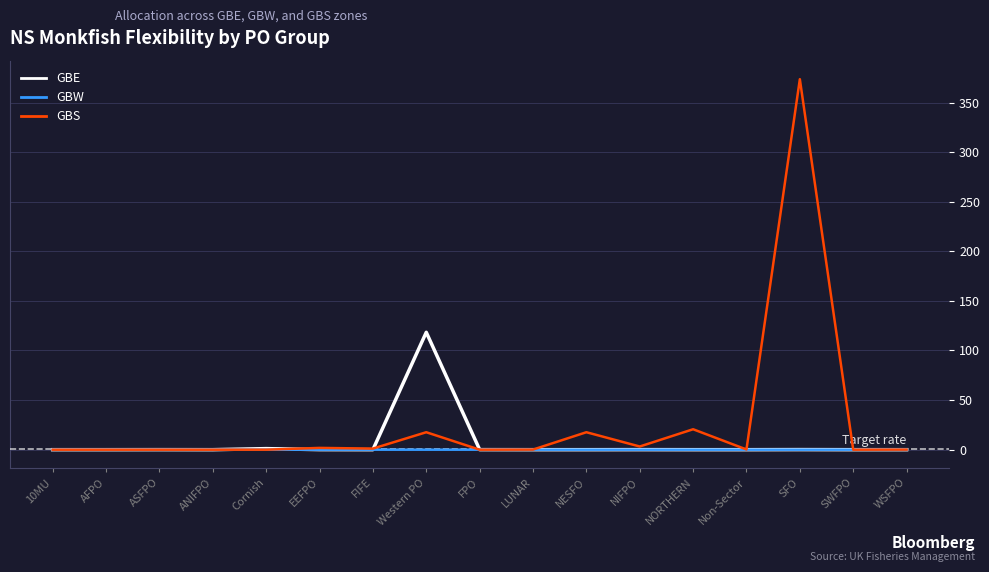

Which series has the largest range (max minus min)?

GBS